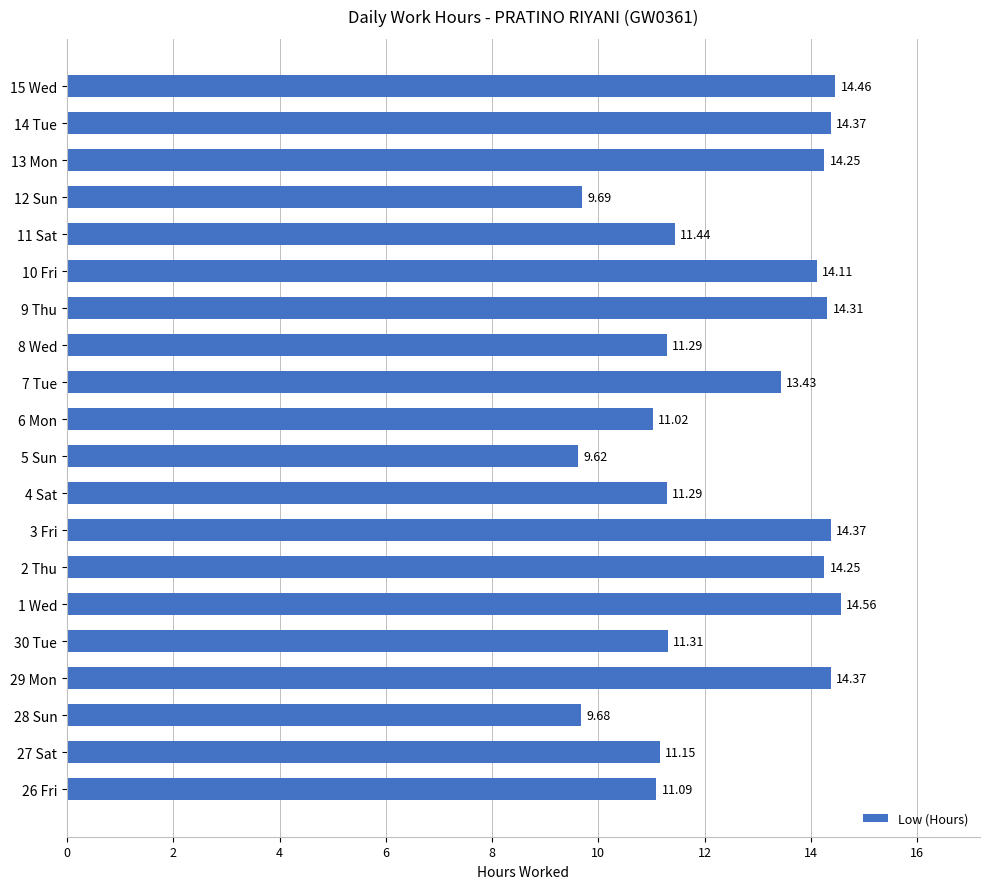

What is the difference between the values at 13 Mon and 27 Sat?

3.1